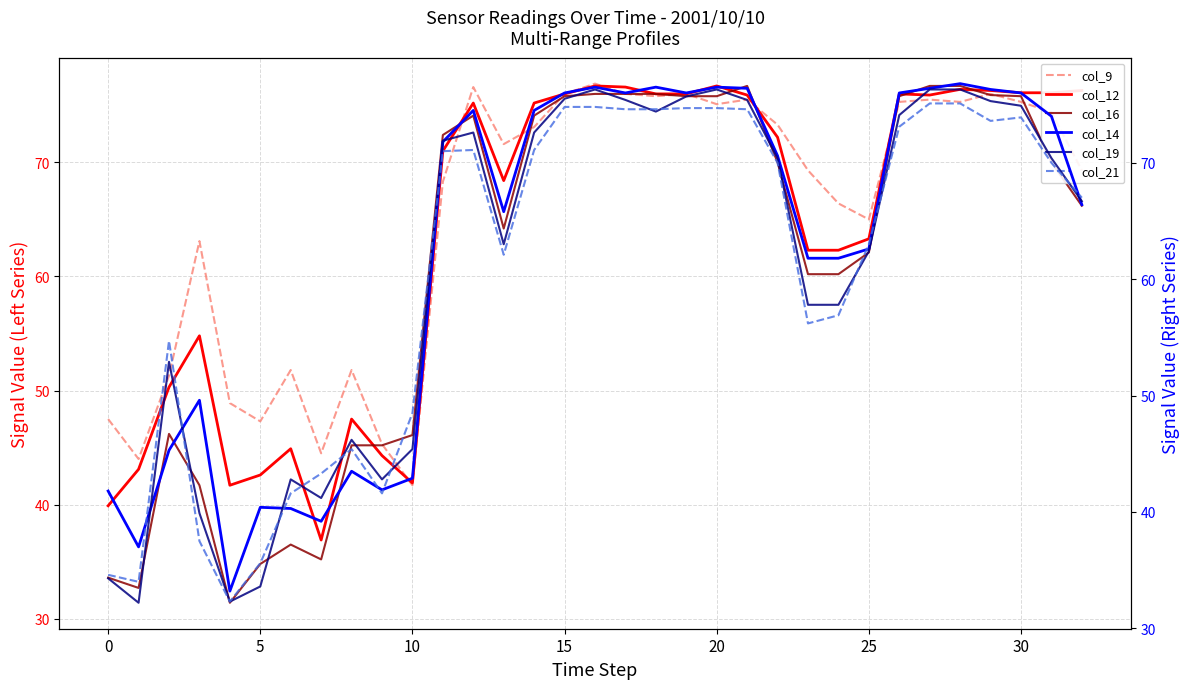

What is the value of the col_12 point at the 1st from the left?

39.9